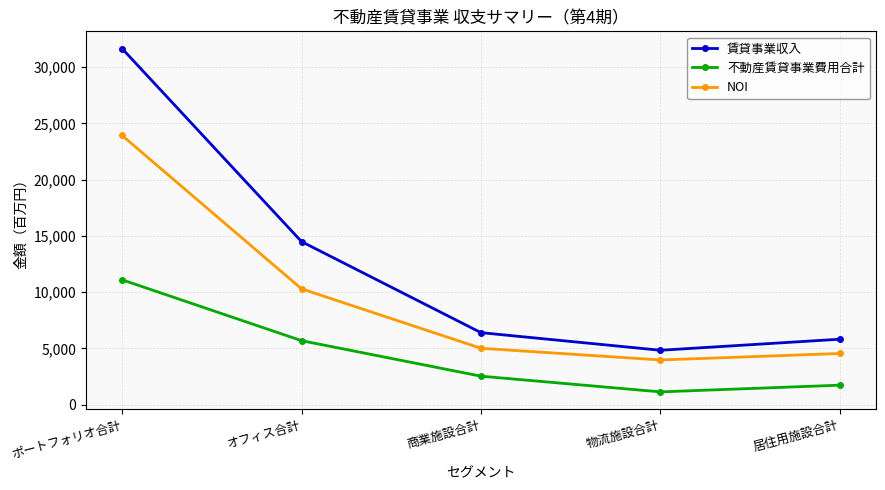

What is the maximum value shown in the chart?

31656